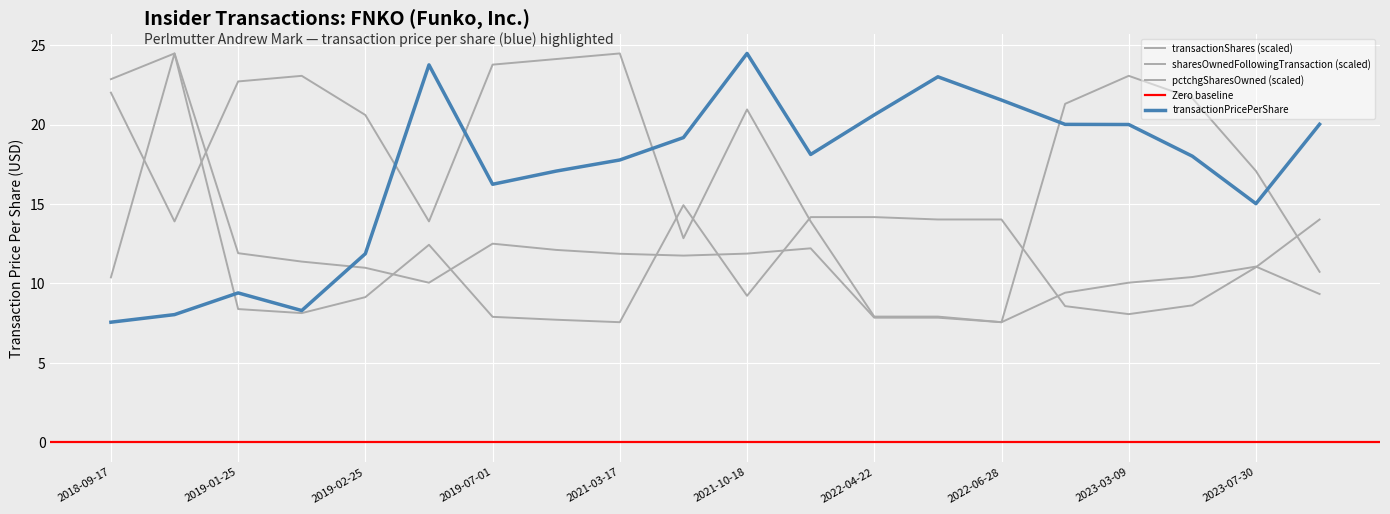

What is the label of the 16th point from the right?

2019-02-25